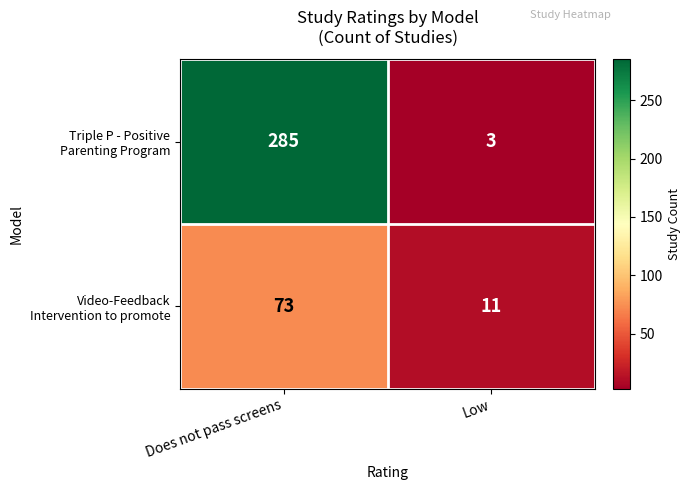

Which category has the highest value across all series?

Does not pass screens